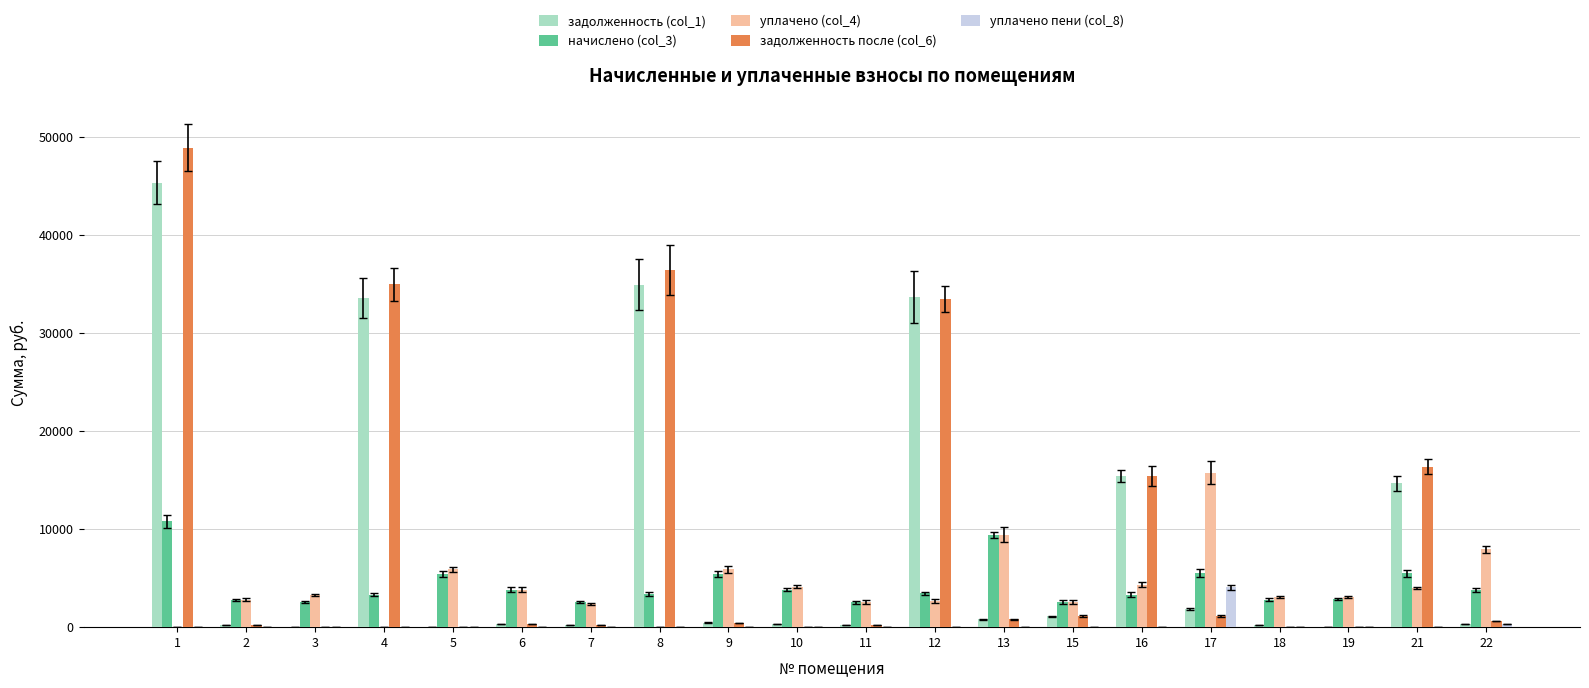

What are all the series names shown in the legend?

задолженность (col_1), начислено (col_3), уплачено (col_4), задолженность после (col_6), уплачено пени (col_8)